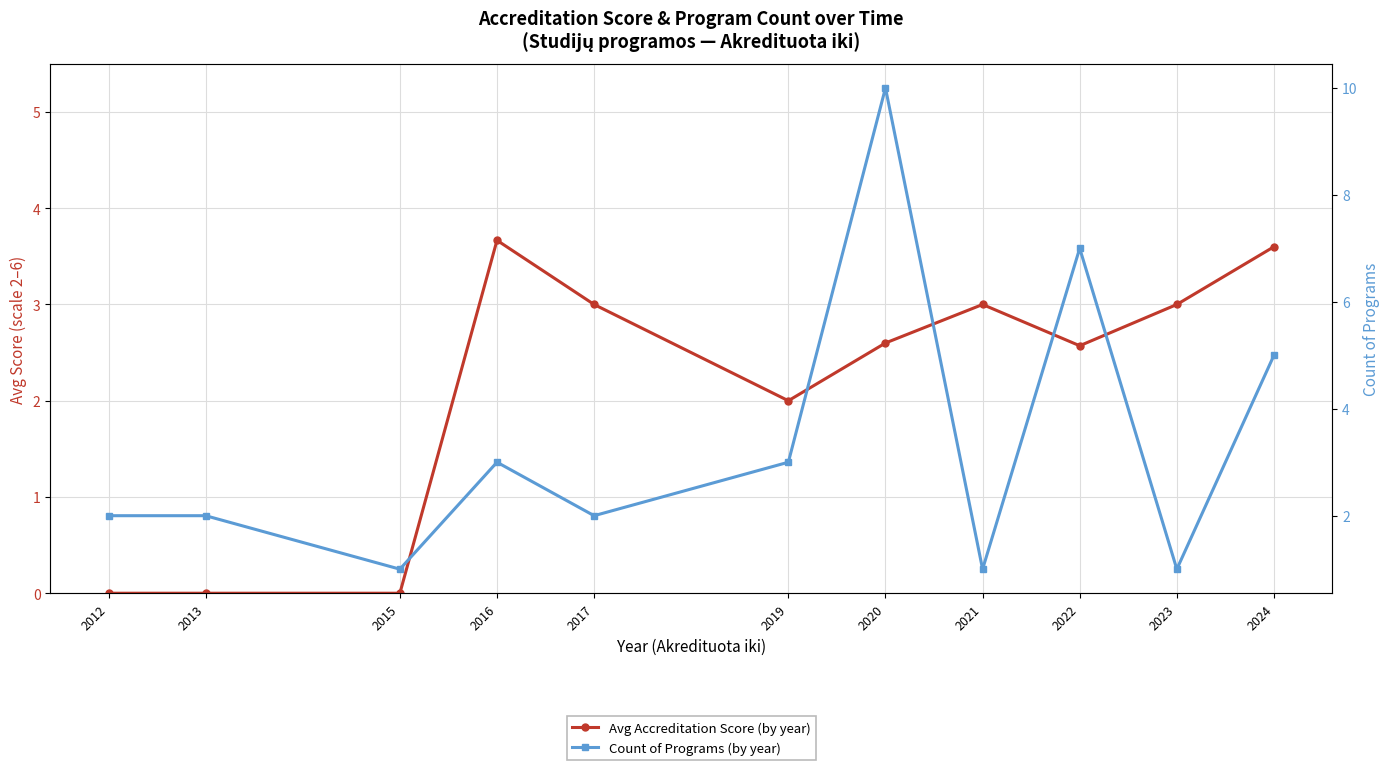

Count the Avg Accreditation Score (by year) values in the range 0 to 3.

9